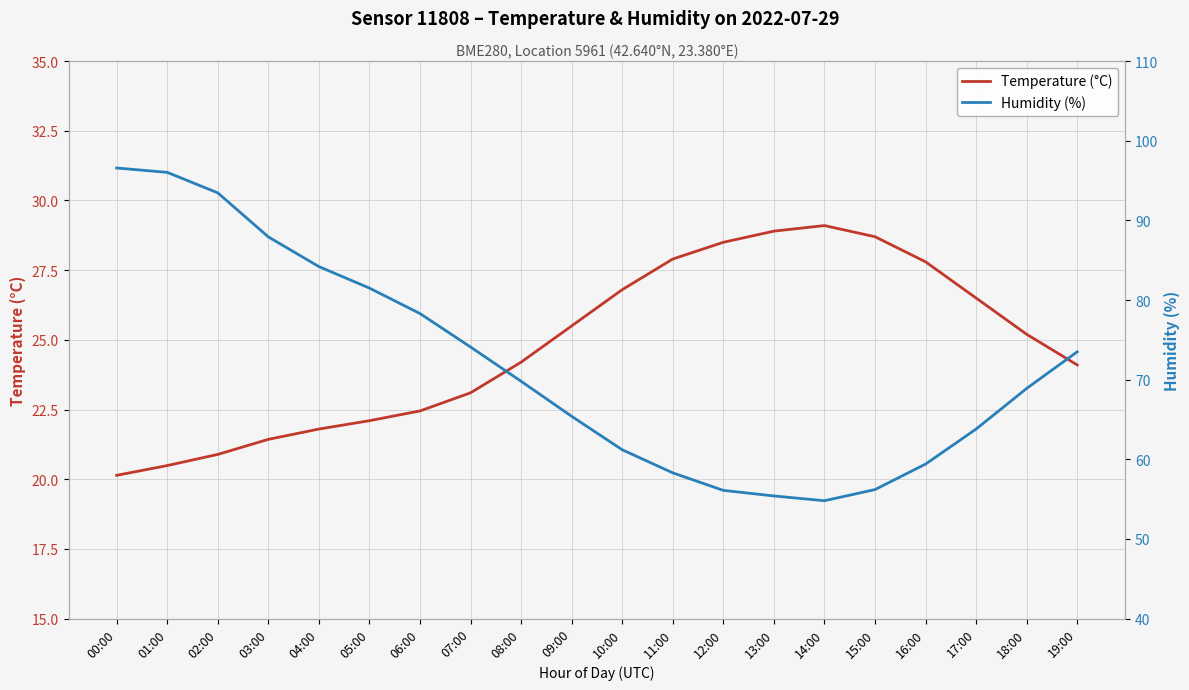

Reading left to right, what are all the values shown in this chart?

temperature: 00:00=20.1	01:00=20.5	02:00=20.9	03:00=21.4	04:00=21.8	05:00=22.1	06:00=22.4	07:00=23.1	08:00=24.2	09:00=25.5	10:00=26.8	11:00=27.9	12:00=28.5	13:00=28.9	14:00=29.1	15:00=28.7	16:00=27.8	17:00=26.5	18:00=25.2	19:00=24.1
humidity: 00:00=96.6	01:00=96.0	02:00=93.5	03:00=87.9	04:00=84.2	05:00=81.5	06:00=78.3	07:00=74.1	08:00=69.8	09:00=65.4	10:00=61.2	11:00=58.3	12:00=56.1	13:00=55.4	14:00=54.8	15:00=56.2	16:00=59.4	17:00=63.8	18:00=68.9	19:00=73.5